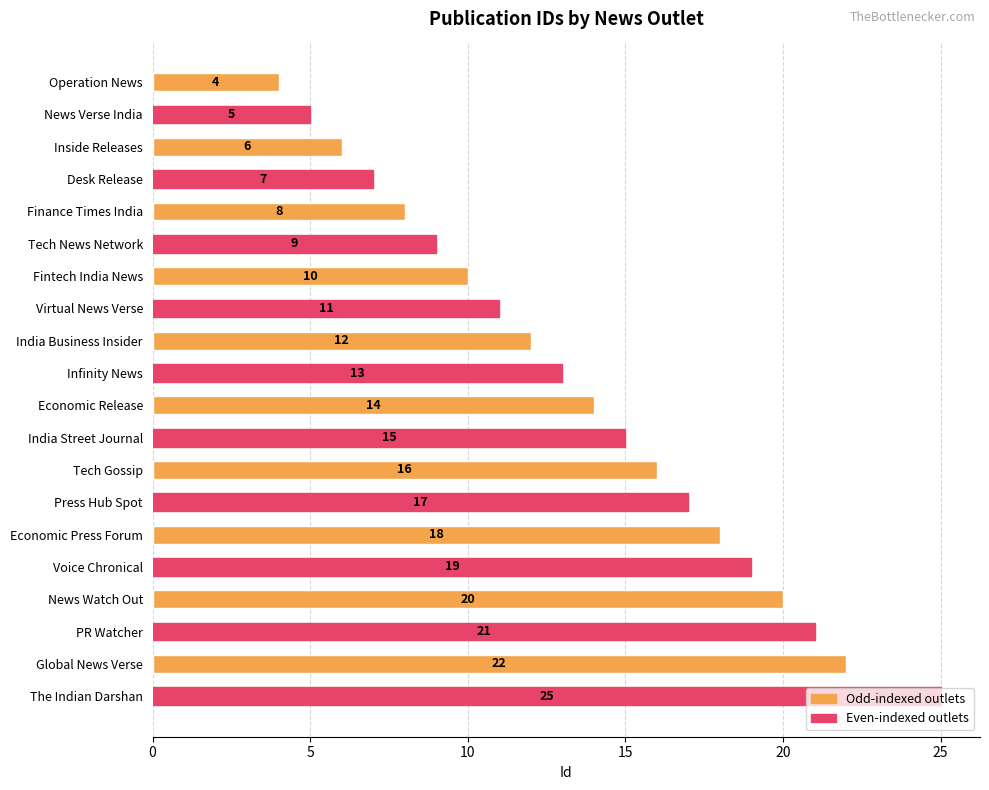

Rank the categories by value from highest to lowest.

The Indian Darshan, Global News Verse, PR Watcher, News Watch Out, Voice Chronical, Economic Press Forum, Press Hub Spot, Tech Gossip, India Street Journal, Economic Release, Infinity News, India Business Insider, Virtual News Verse, Fintech India News, Tech News Network, Finance Times India, Desk Release, Inside Releases, News Verse India, Operation News